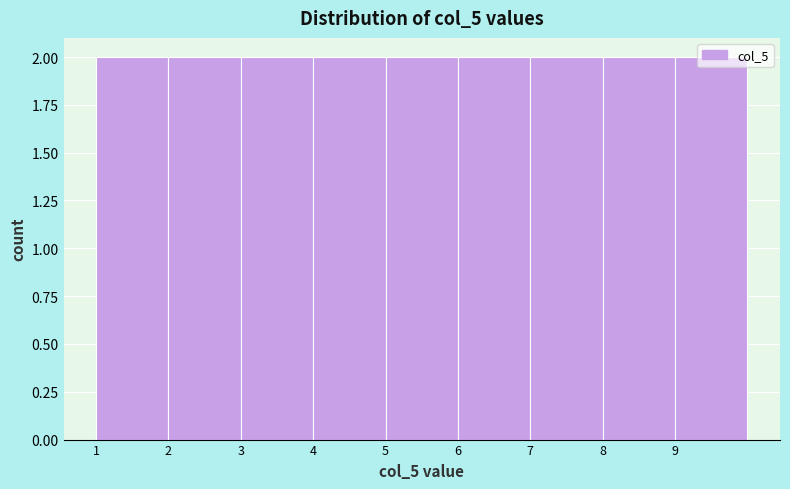

Reading left to right, transcribe this chart: for each bar, give the range it covers on the x-axis and its height. The values are not printed on the chart, so give them approximately, as read against the axis.

1 to 2: 2
2 to 3: 2
3 to 4: 2
4 to 5: 2
5 to 6: 2
6 to 7: 2
7 to 8: 2
8 to 9: 2
9 to 10: 2